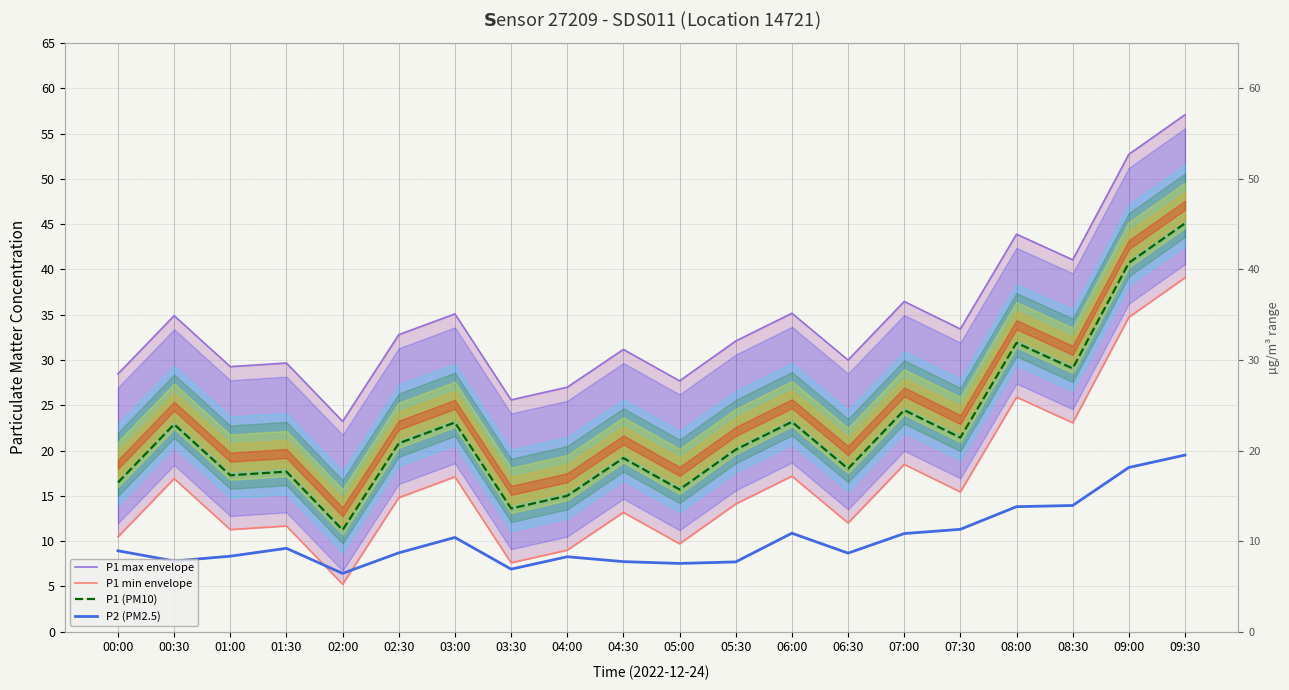

What is the sum of all P1 (PM10) values?

446.9